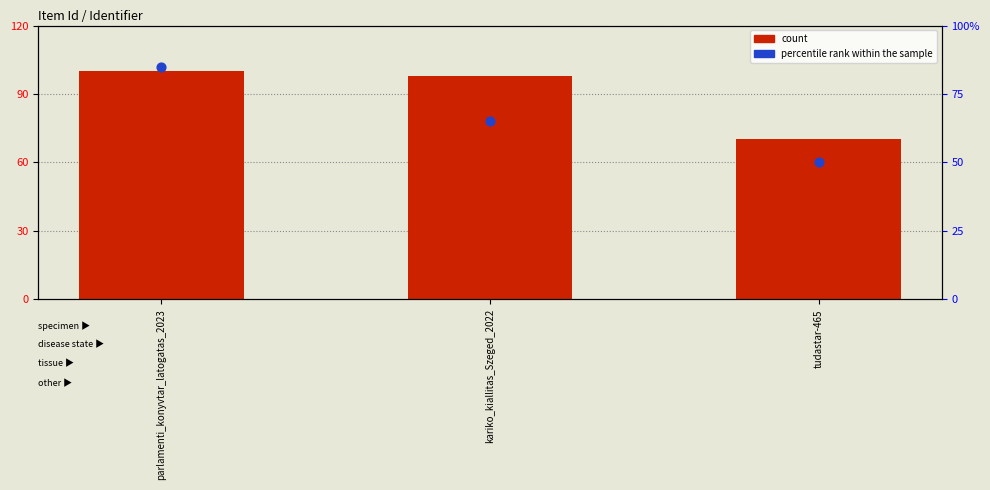

At how many categories does at least one series exceed 69?

3